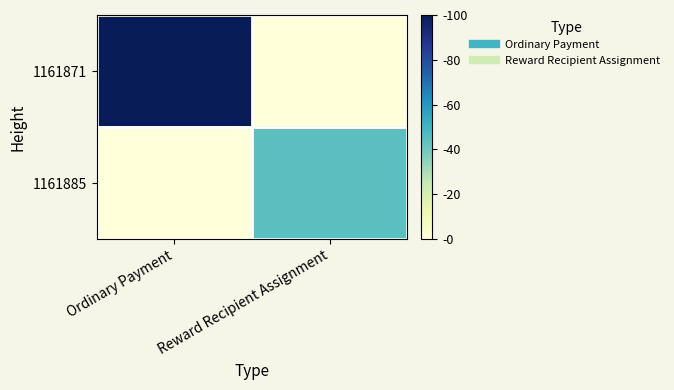

What is the total value across all series at Ordinary Payment?

100.0